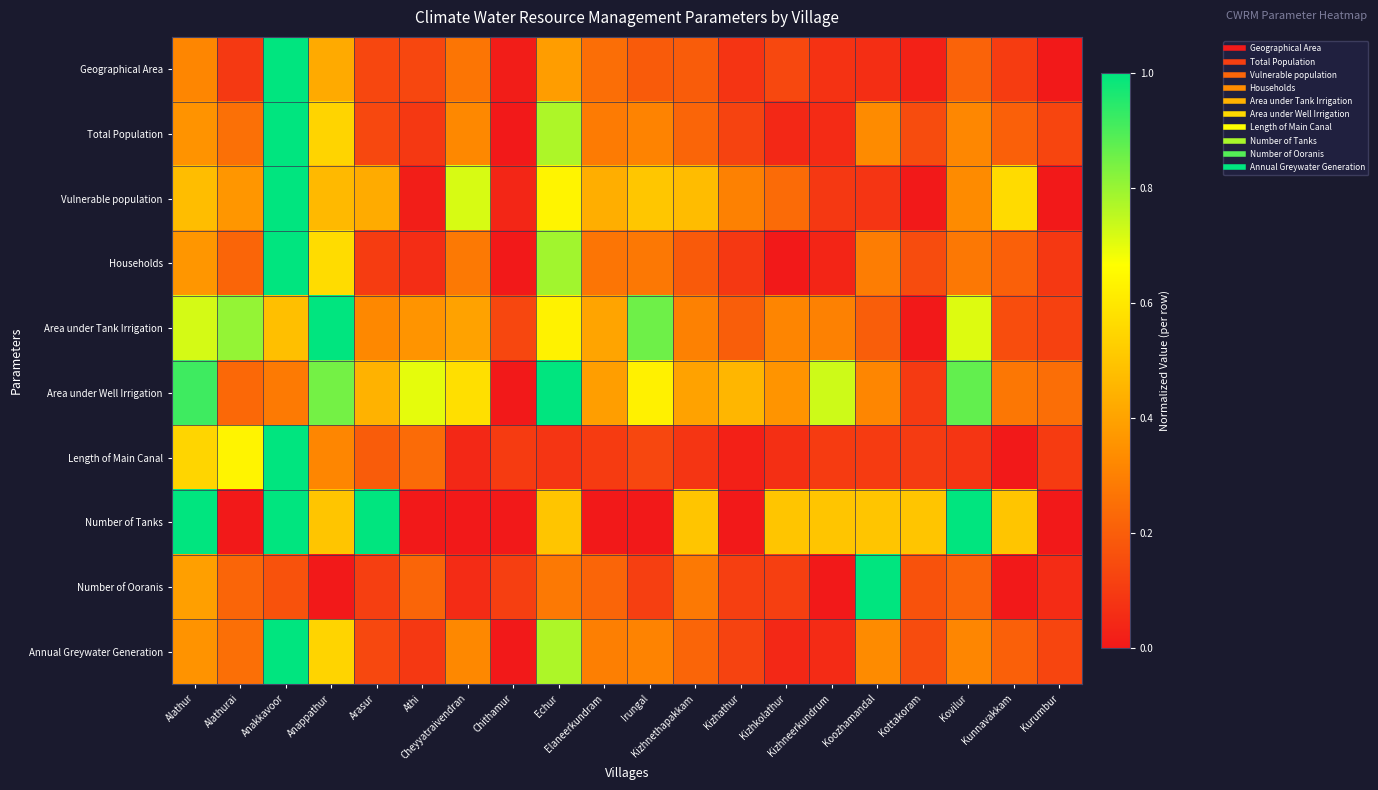

What is the total value across all series at Elaneerkundram?

2.6